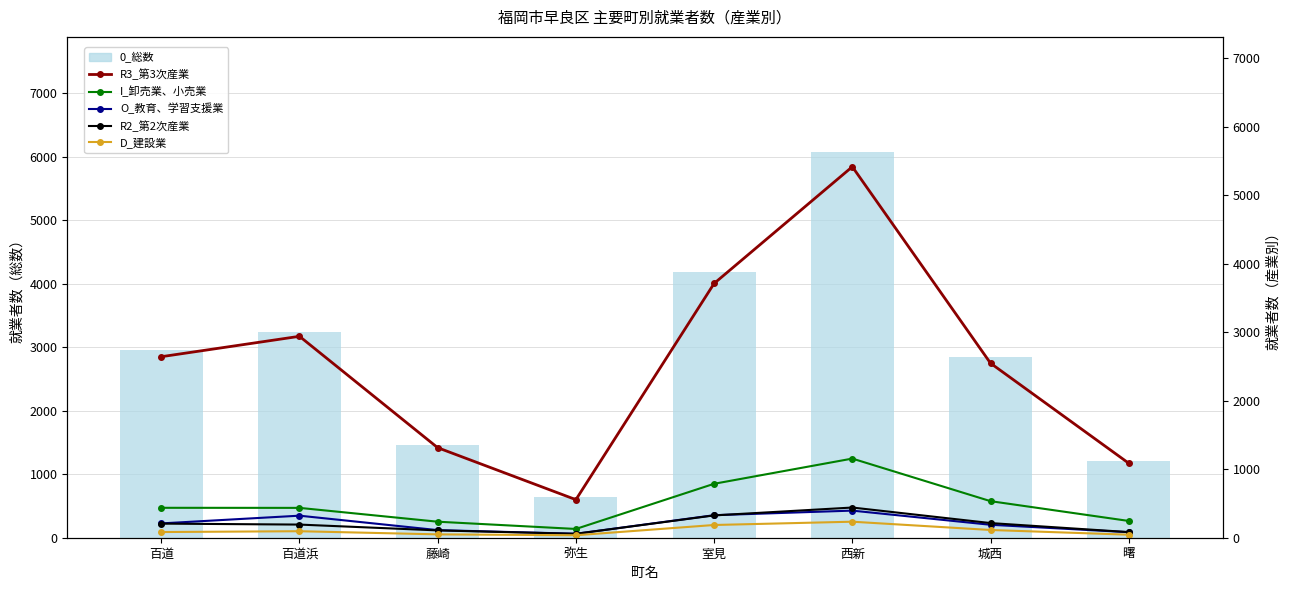

What is the value of the O_教育、学習支援業 bar at the 3rd from the left?

111